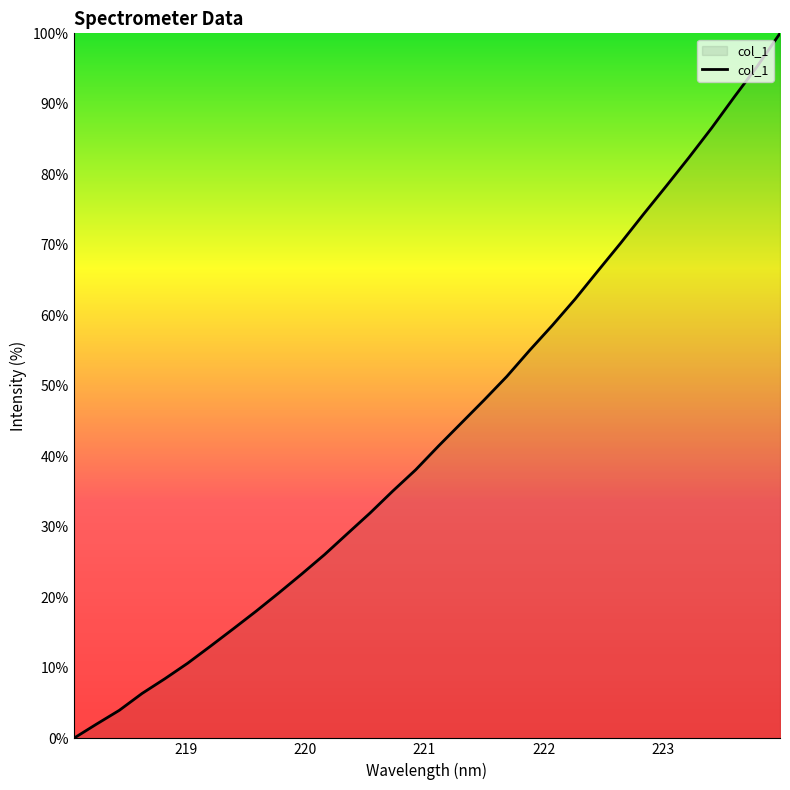

What is the maximum value shown in the chart?

100.0